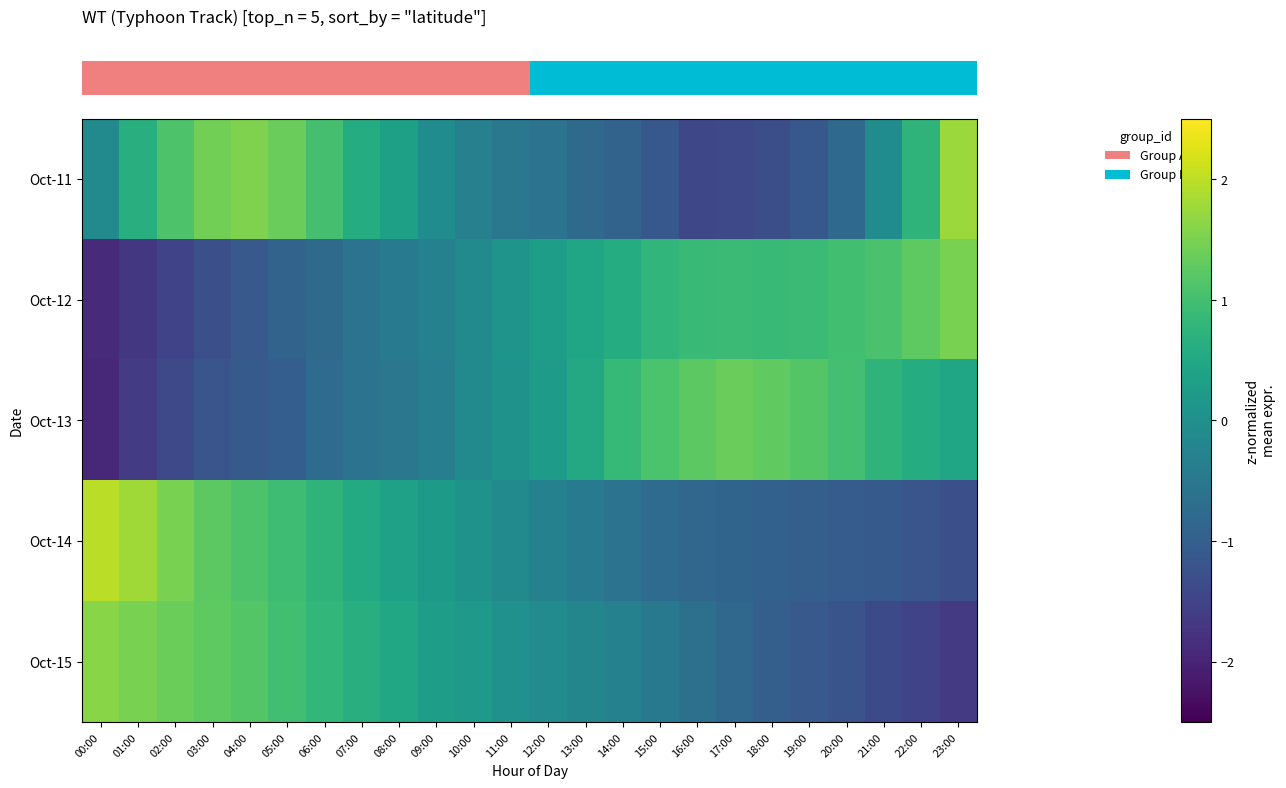

Between 19:00 and 16:00, which is larger?

19:00